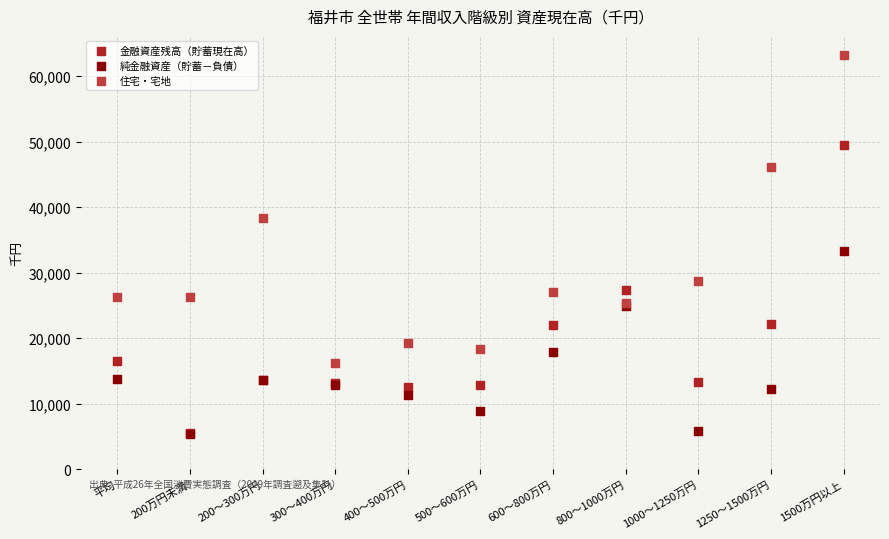

Which series contains the highest Y value?

住宅・宅地